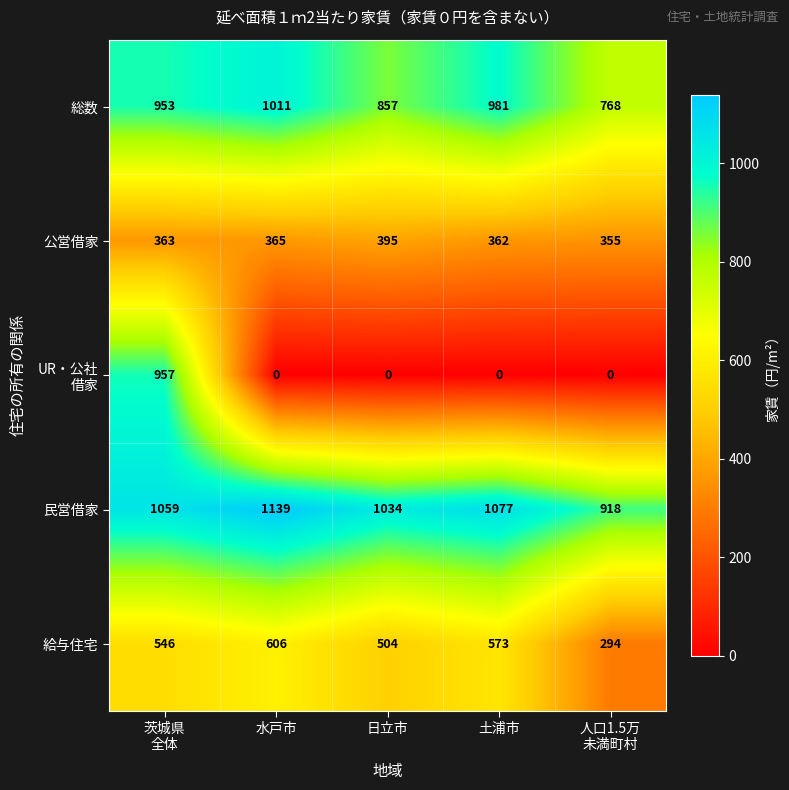

What is the difference between the maximum and minimum values in the 民営借家 series?

221